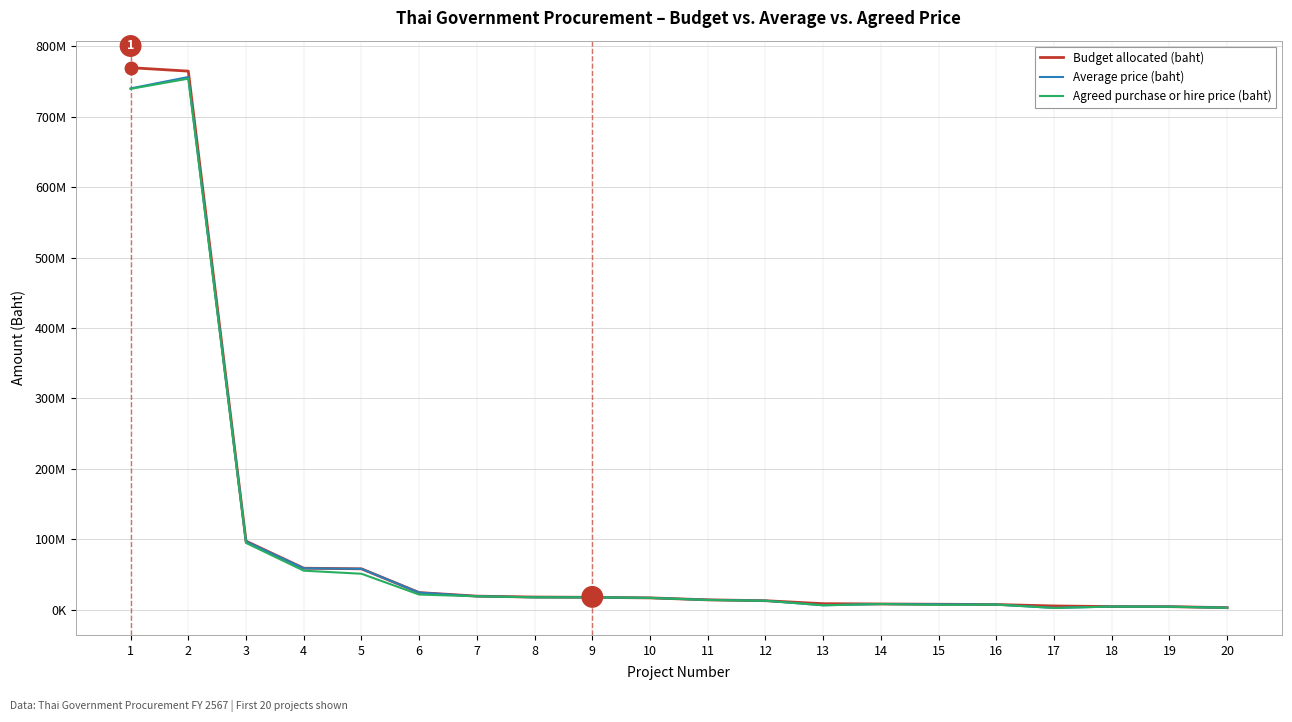

What are all the series names shown in the legend?

Budget allocated (baht), Average price (baht), Agreed purchase or hire price (baht)